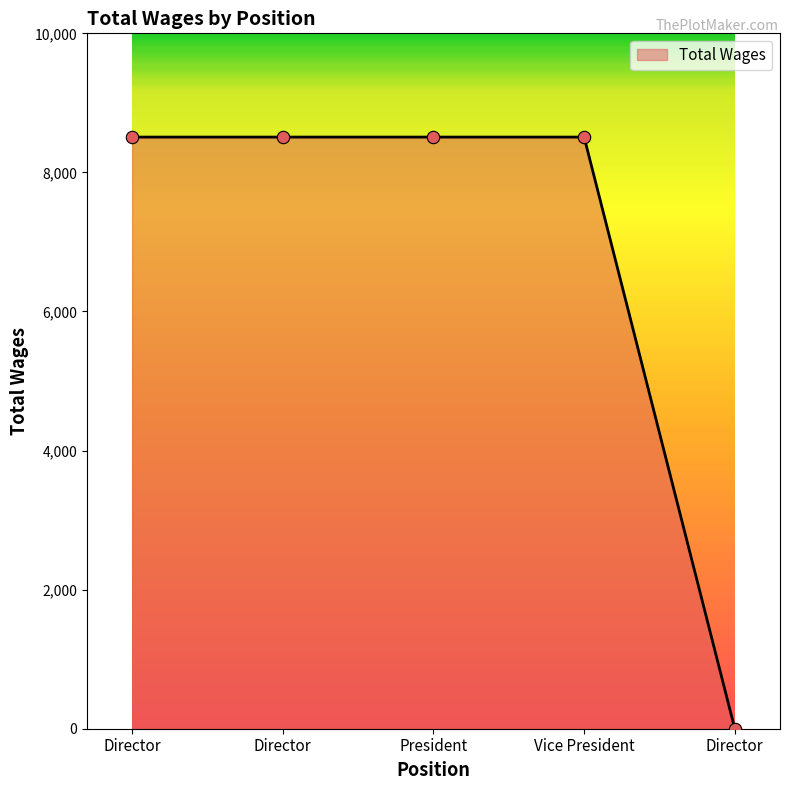

How many distinct data groups are displayed?

1